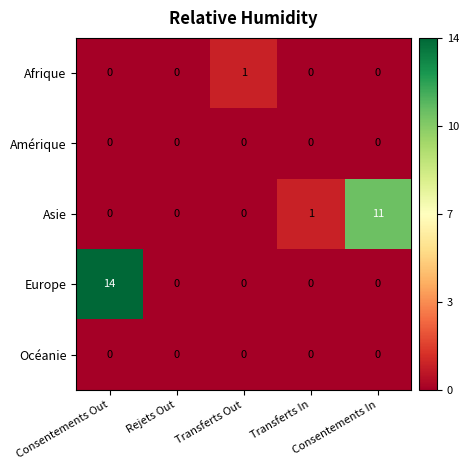

Count the Afrique values in the range 0 to 1.

5